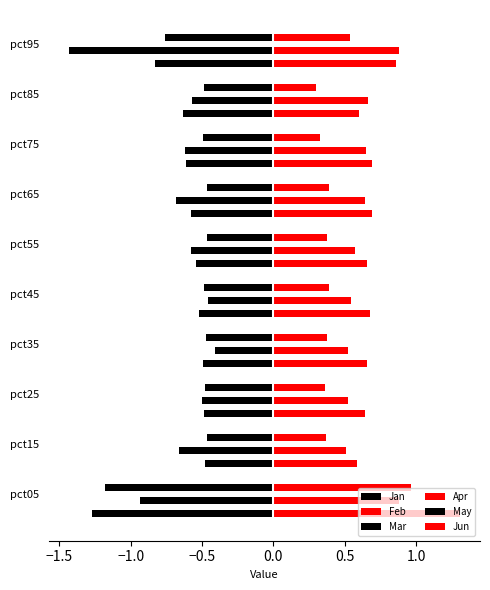

How many data points does each series have?

10